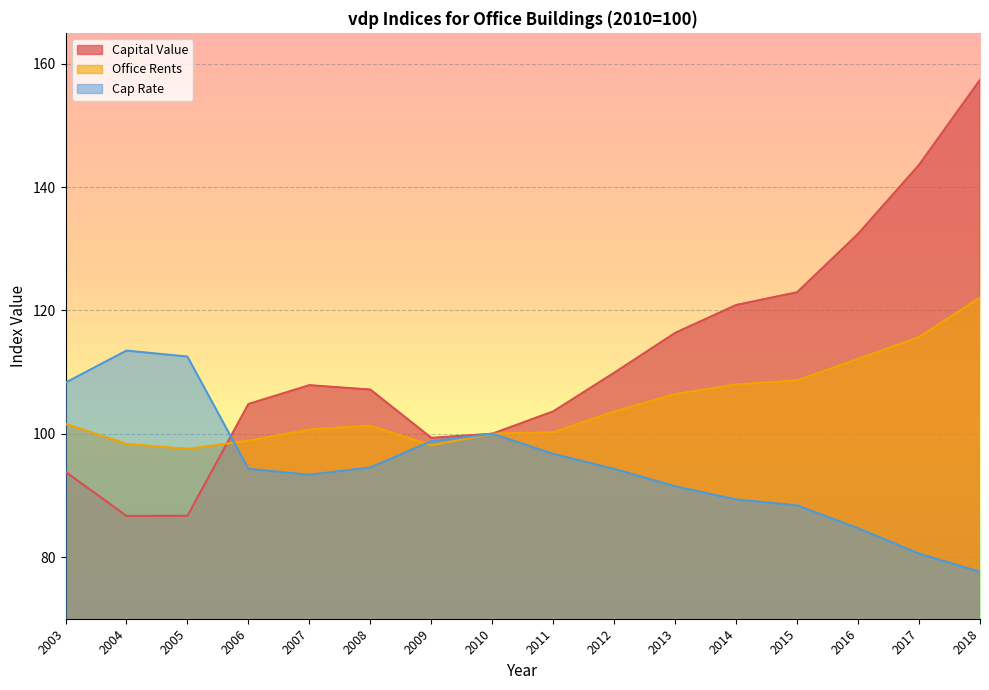

Reading left to right, extract all data points from this chart.

Capital Value: 2003=93.8	2004=86.7	2005=86.7	2006=104.8	2007=107.9	2008=107.2	2009=99.3	2010=100.0	2011=103.6	2012=109.9	2013=116.4	2014=120.9	2015=122.9	2016=132.4	2017=143.6	2018=157.4
Office Rents: 2003=101.6	2004=98.3	2005=97.5	2006=98.9	2007=100.7	2008=101.3	2009=98.1	2010=100.0	2011=100.2	2012=103.6	2013=106.4	2014=108.0	2015=108.7	2016=112.1	2017=115.7	2018=122.1
Cap Rate: 2003=108.3	2004=113.5	2005=112.5	2006=94.3	2007=93.3	2008=94.5	2009=98.8	2010=100.0	2011=96.7	2012=94.3	2013=91.5	2014=89.3	2015=88.4	2016=84.7	2017=80.6	2018=77.6